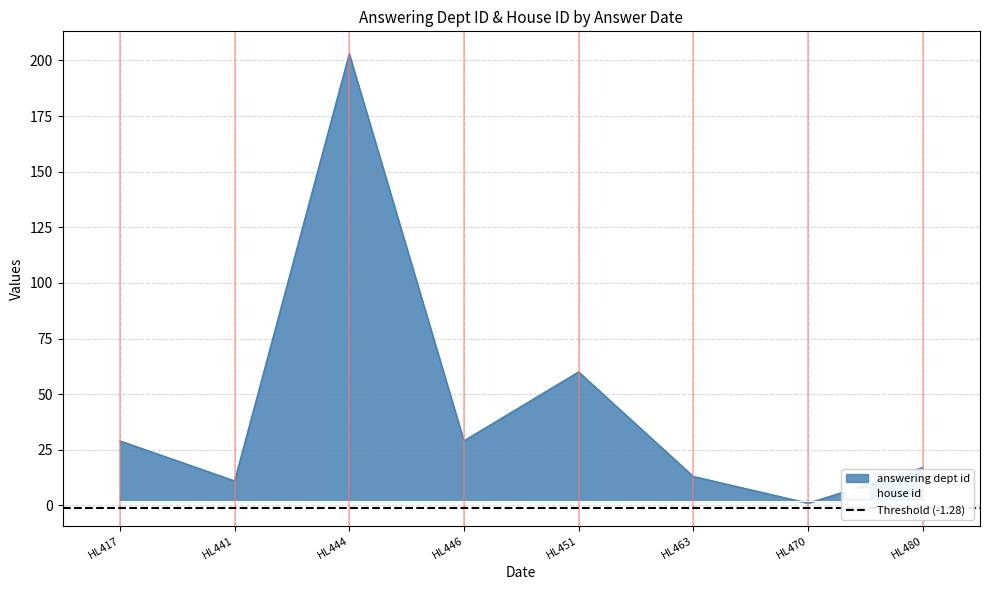

What is the minimum value shown in the chart?

1